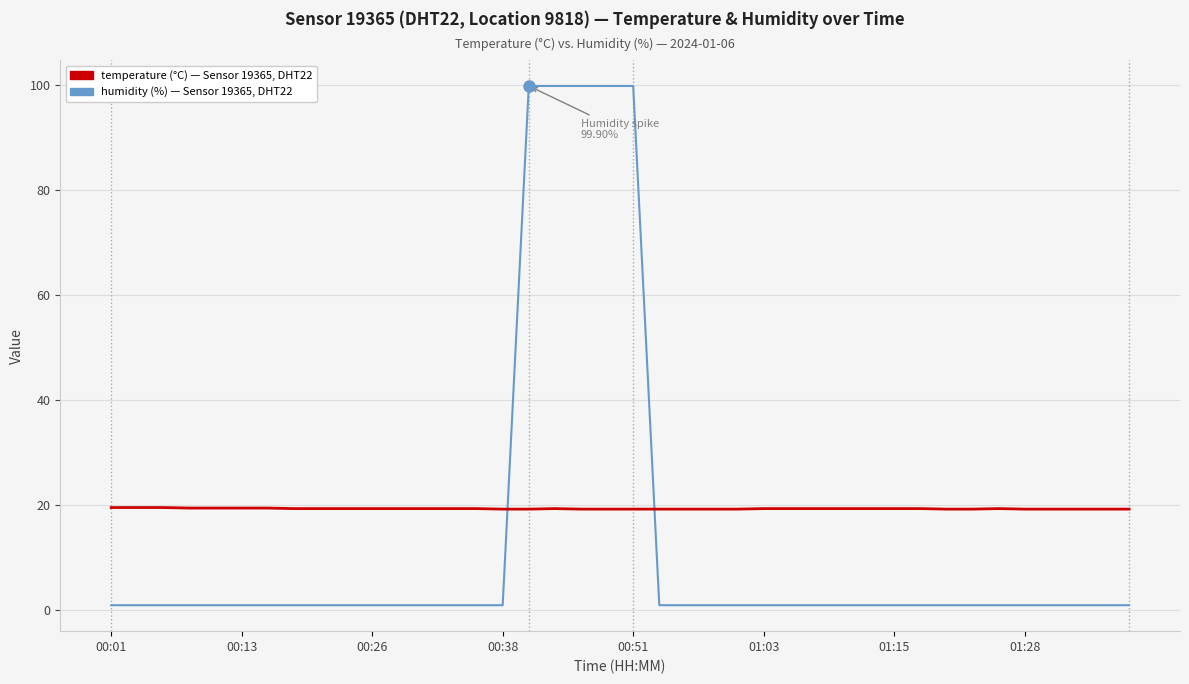

What is the maximum value shown in the chart?

99.9